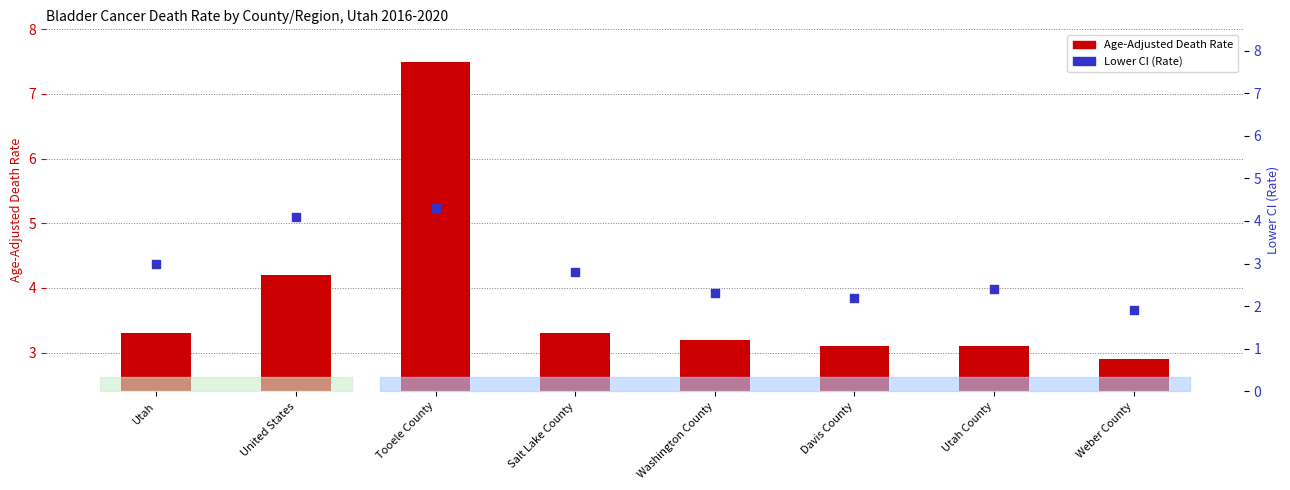

Which series has the widest spread of Y values?

Age-Adjusted Death Rate